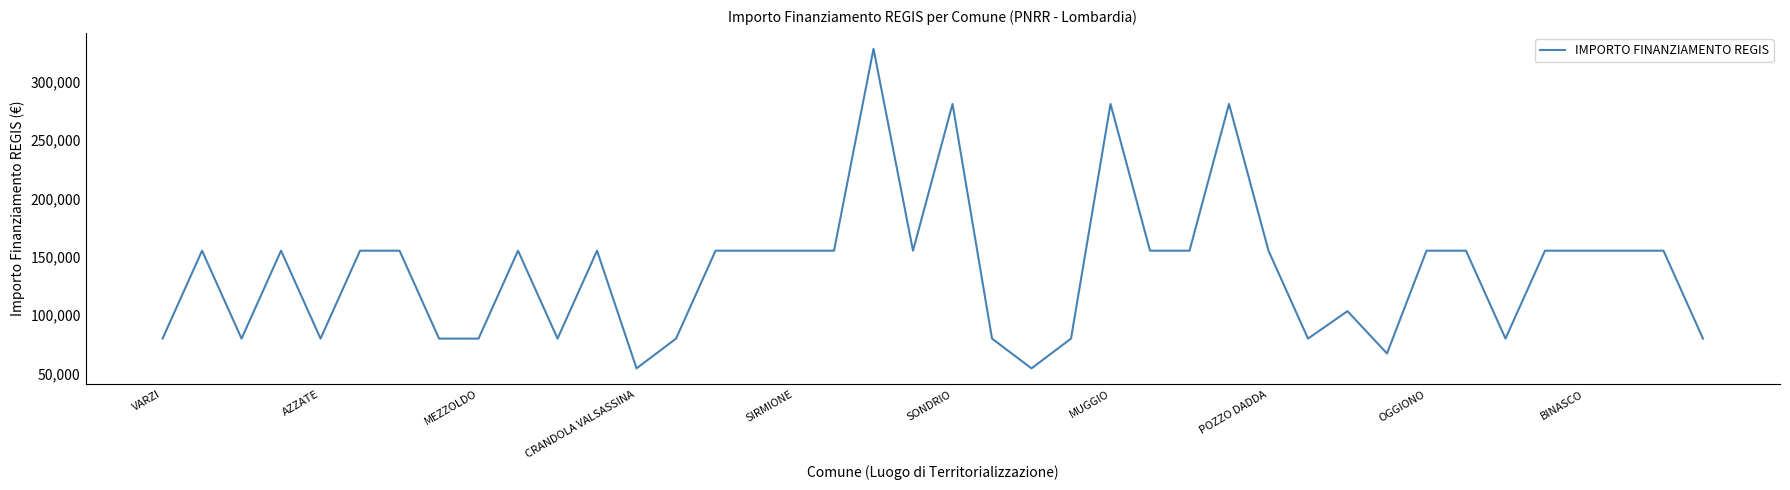

True or false: there are more than 2 points higher than both neighbors.

True